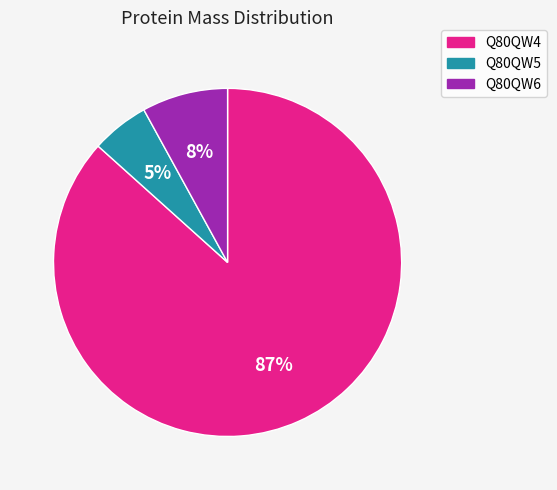

Is it true that Q80QW4 is 87% of the pie?

True